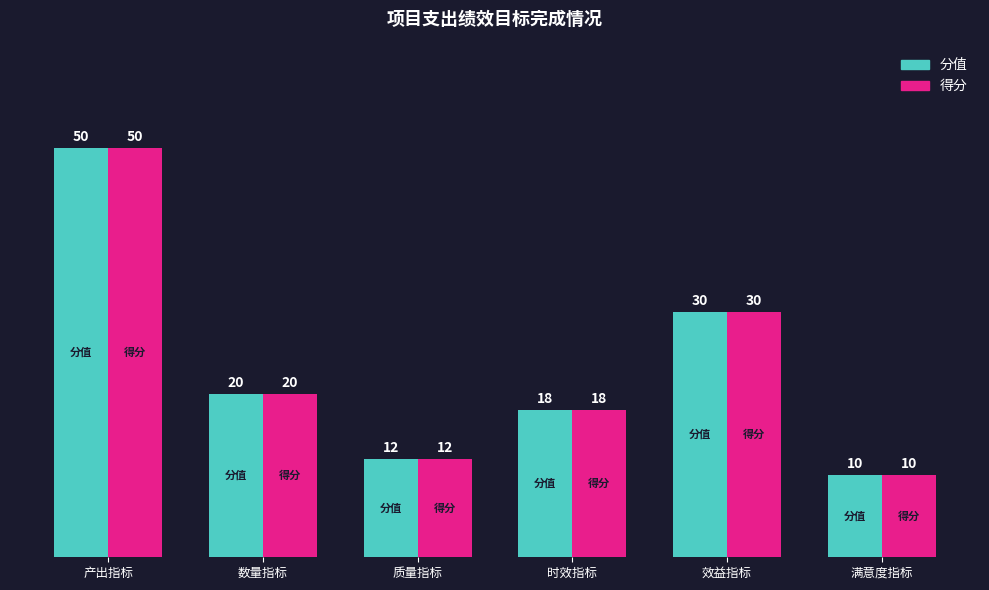

Reading left to right, list all the values displayed in this chart.

分值: 50	20	12	18	30	10
得分: 50	20	12	18	30	10